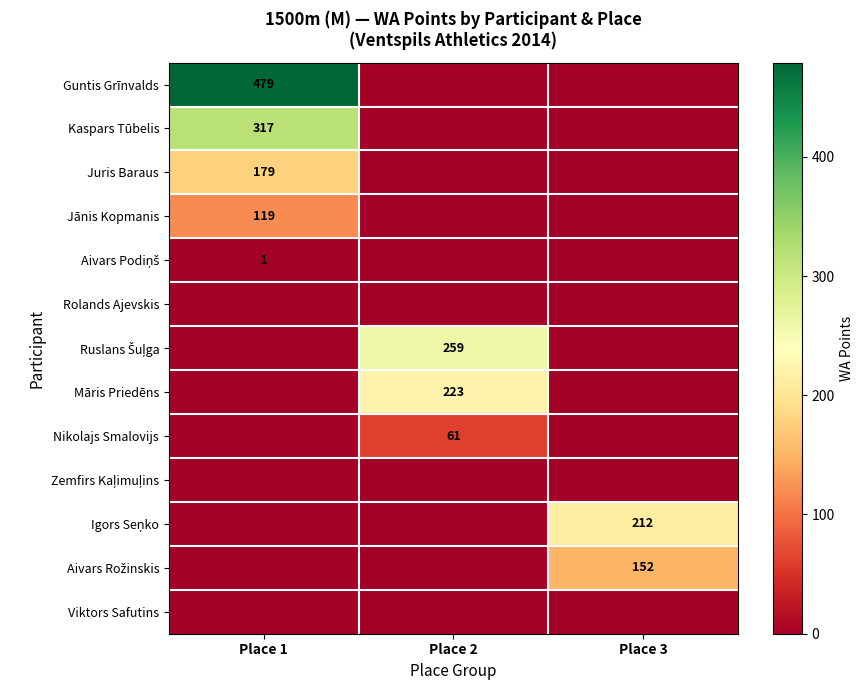

Count the number of data series in this chart.

13